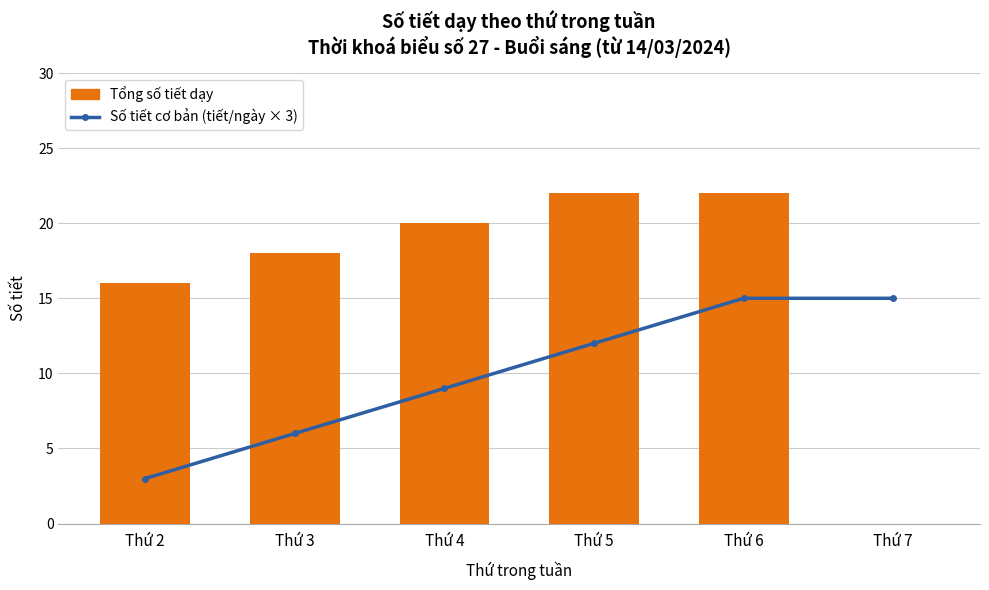

What is the total value across all series at Thứ 4?

29